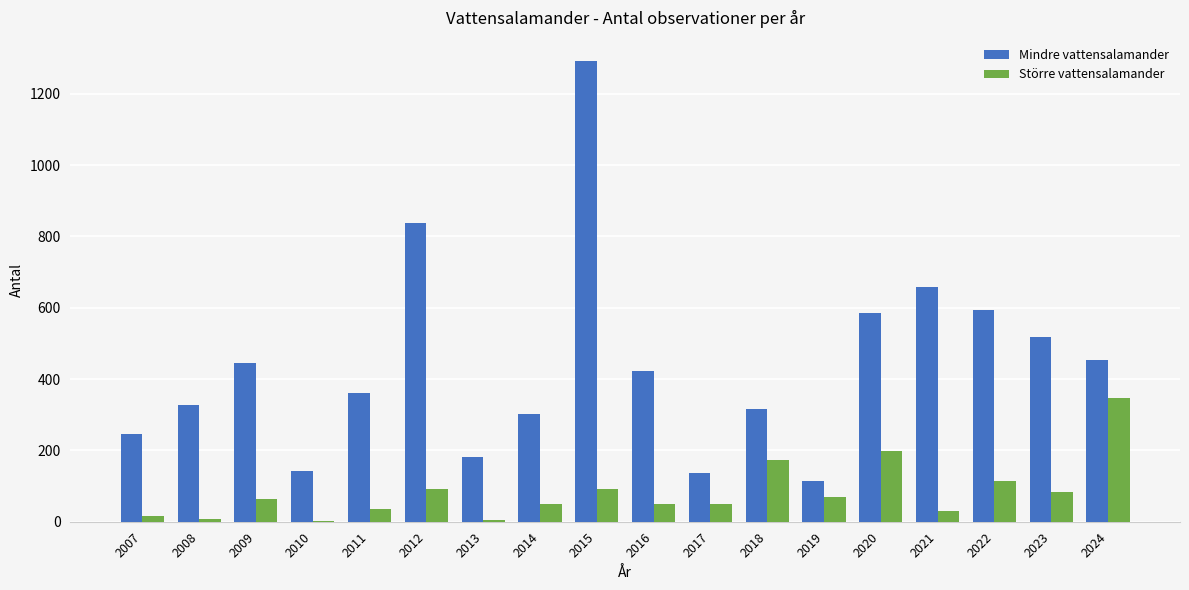

What is the average value of the Större vattensalamander series?

82